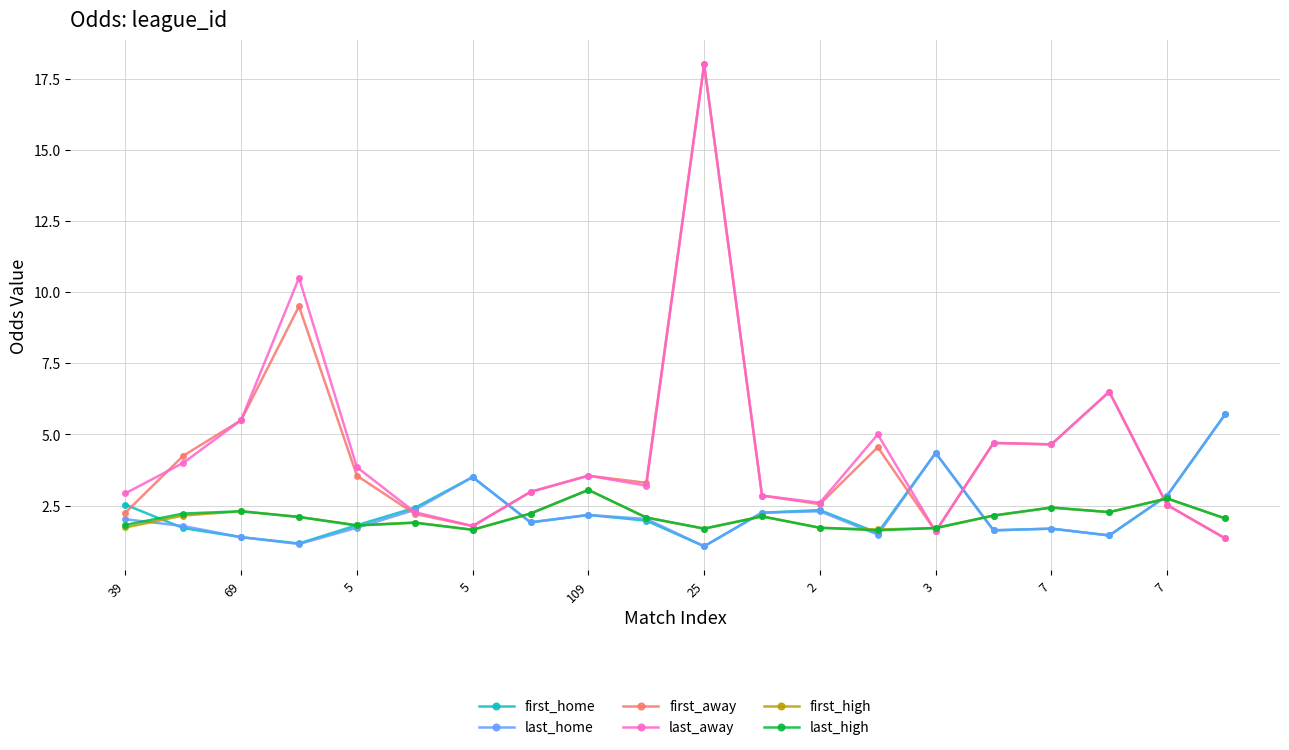

True or false: first_home has more than 2 points higher than both neighbors.

True